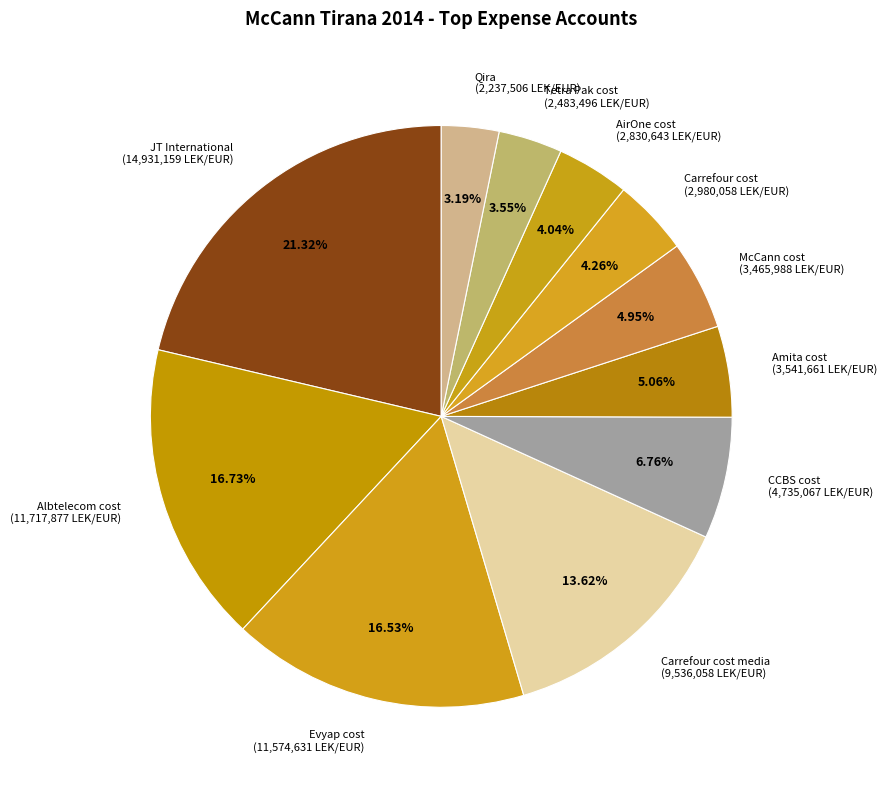

Count the number of slices in the pie.

11